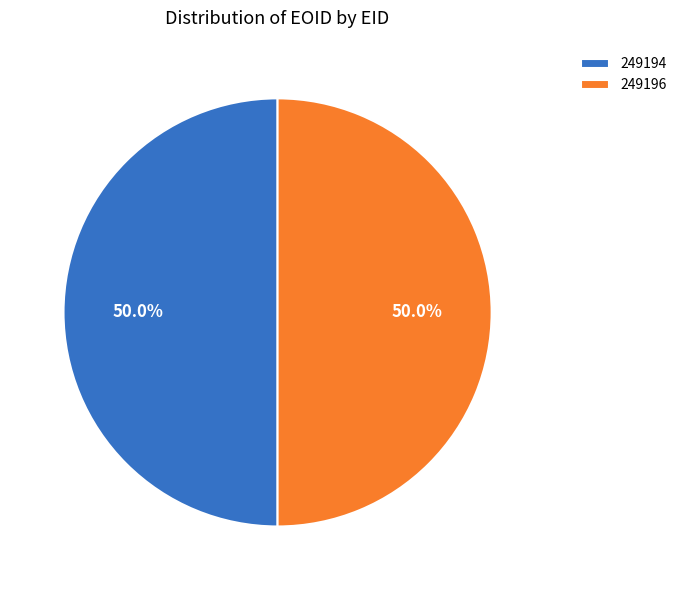

What is the ratio of the value at 249196 to the value at 249194?

1.0